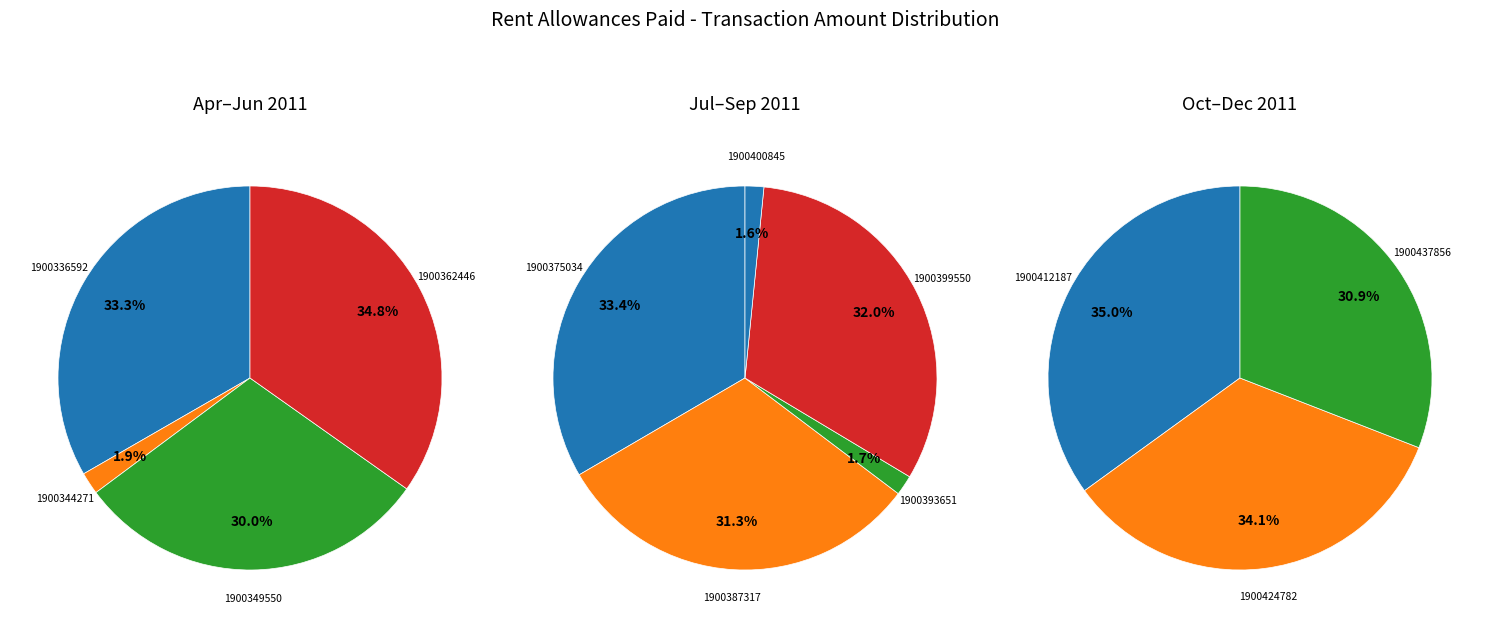

What is the ratio of the value at 1900393651 to the value at 1900437856?

0.1